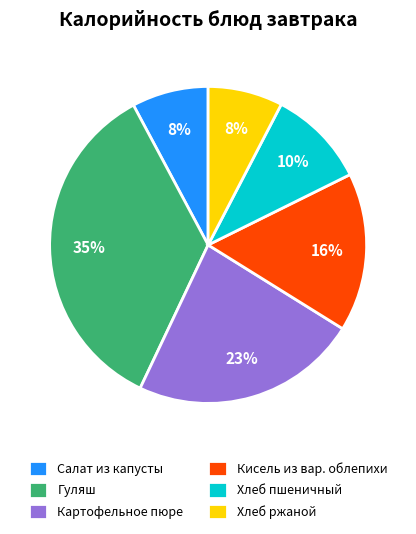

The Хлеб пшеничный slice represents 10% of the pie. True or false?

True